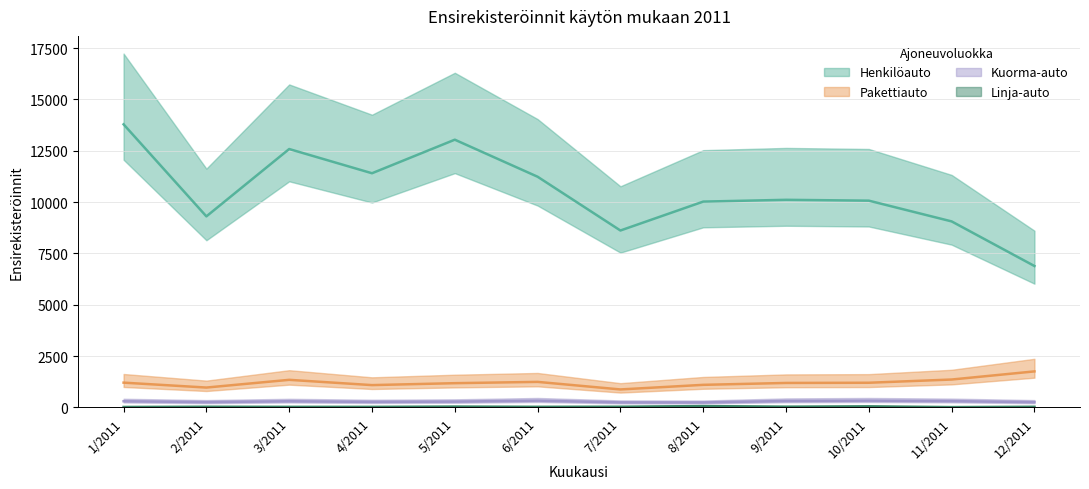

What is the average value of the Pakettiauto series?

1208